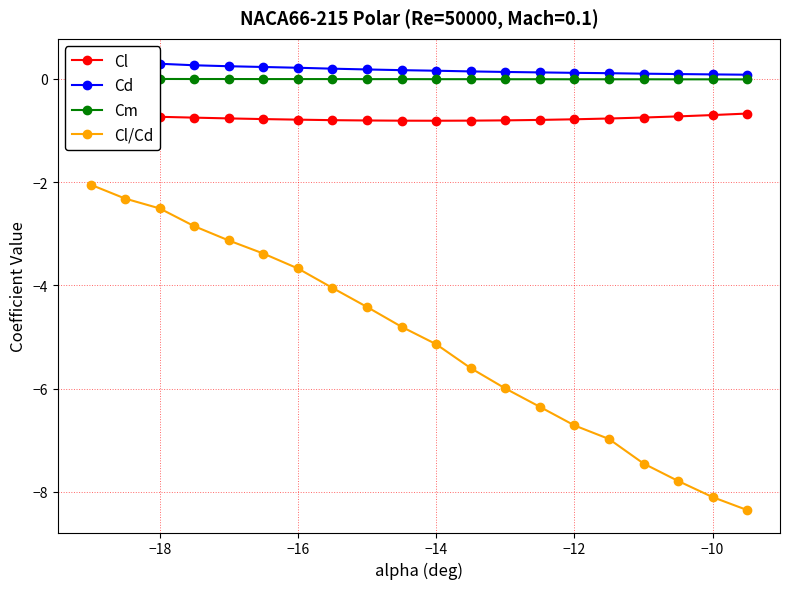

What is the maximum value for Cl/Cd?

-2.0